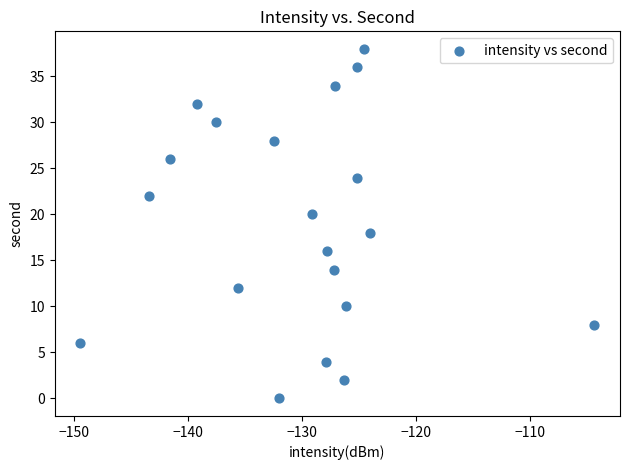

What is the range of Y values (max minus min)?

38